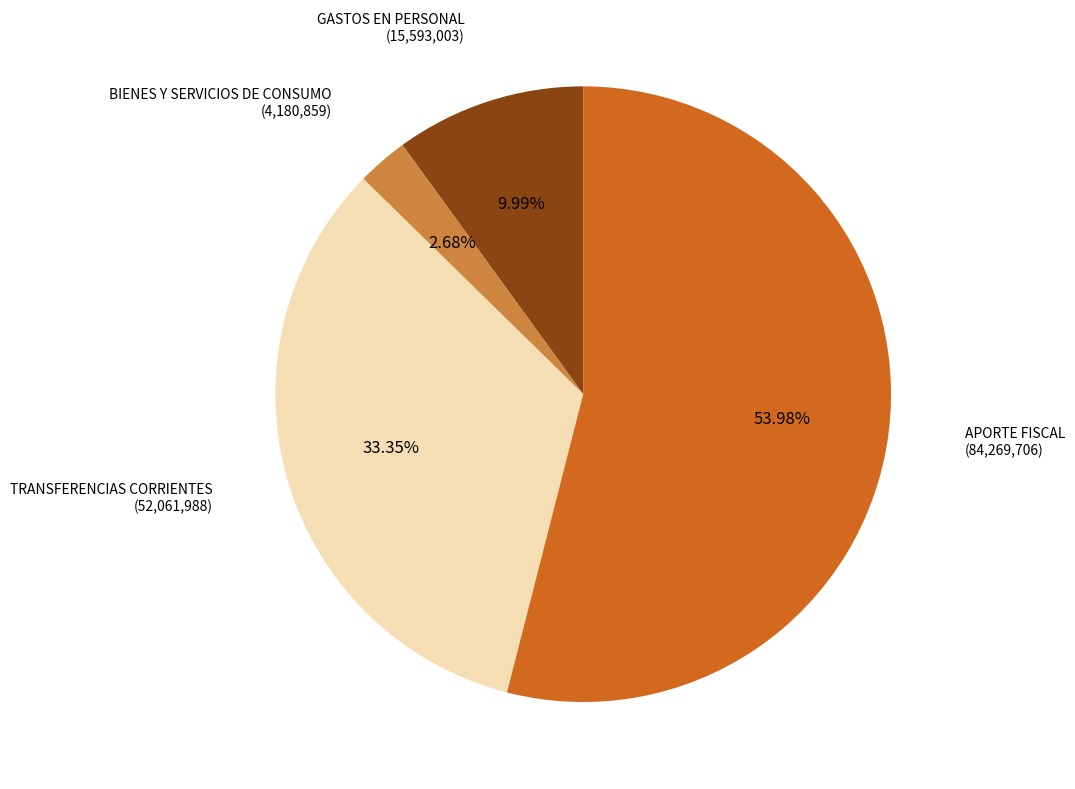

Count the number of slices in the pie.

4